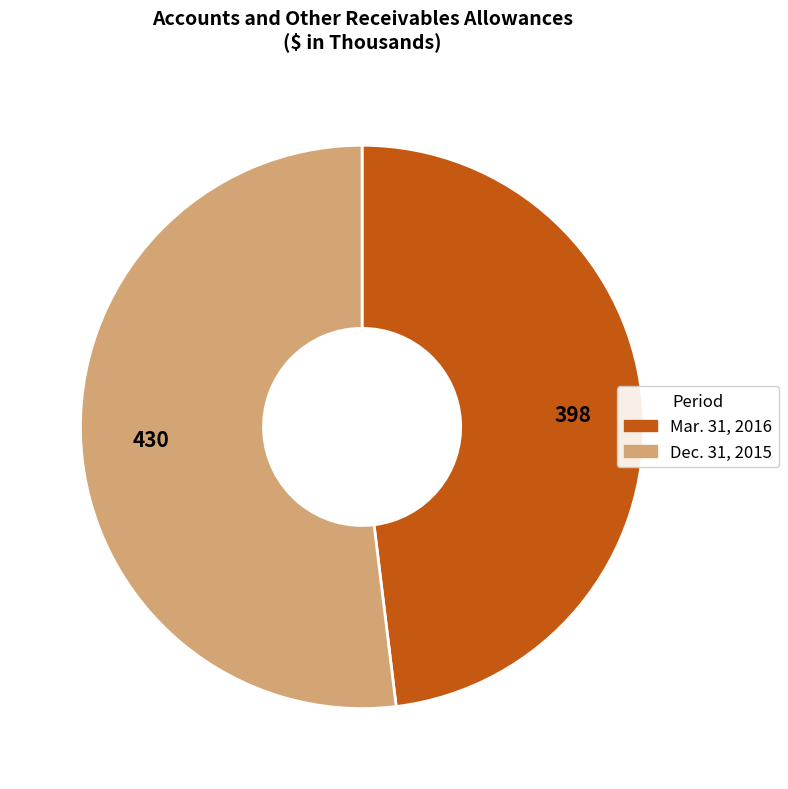

True or false: Dec. 31, 2015 accounts for 64% of the total.

False